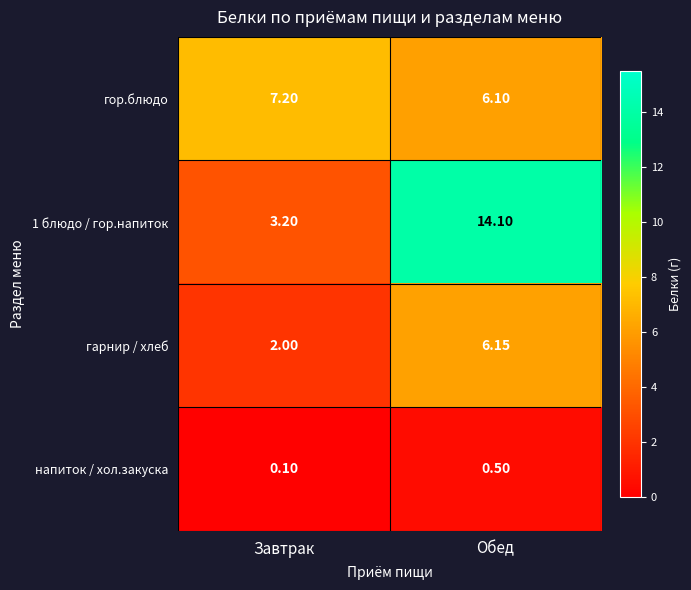

Is the value of гарнир / хлеб at Завтрак greater than the value of гор.блюдо at Обед?

No